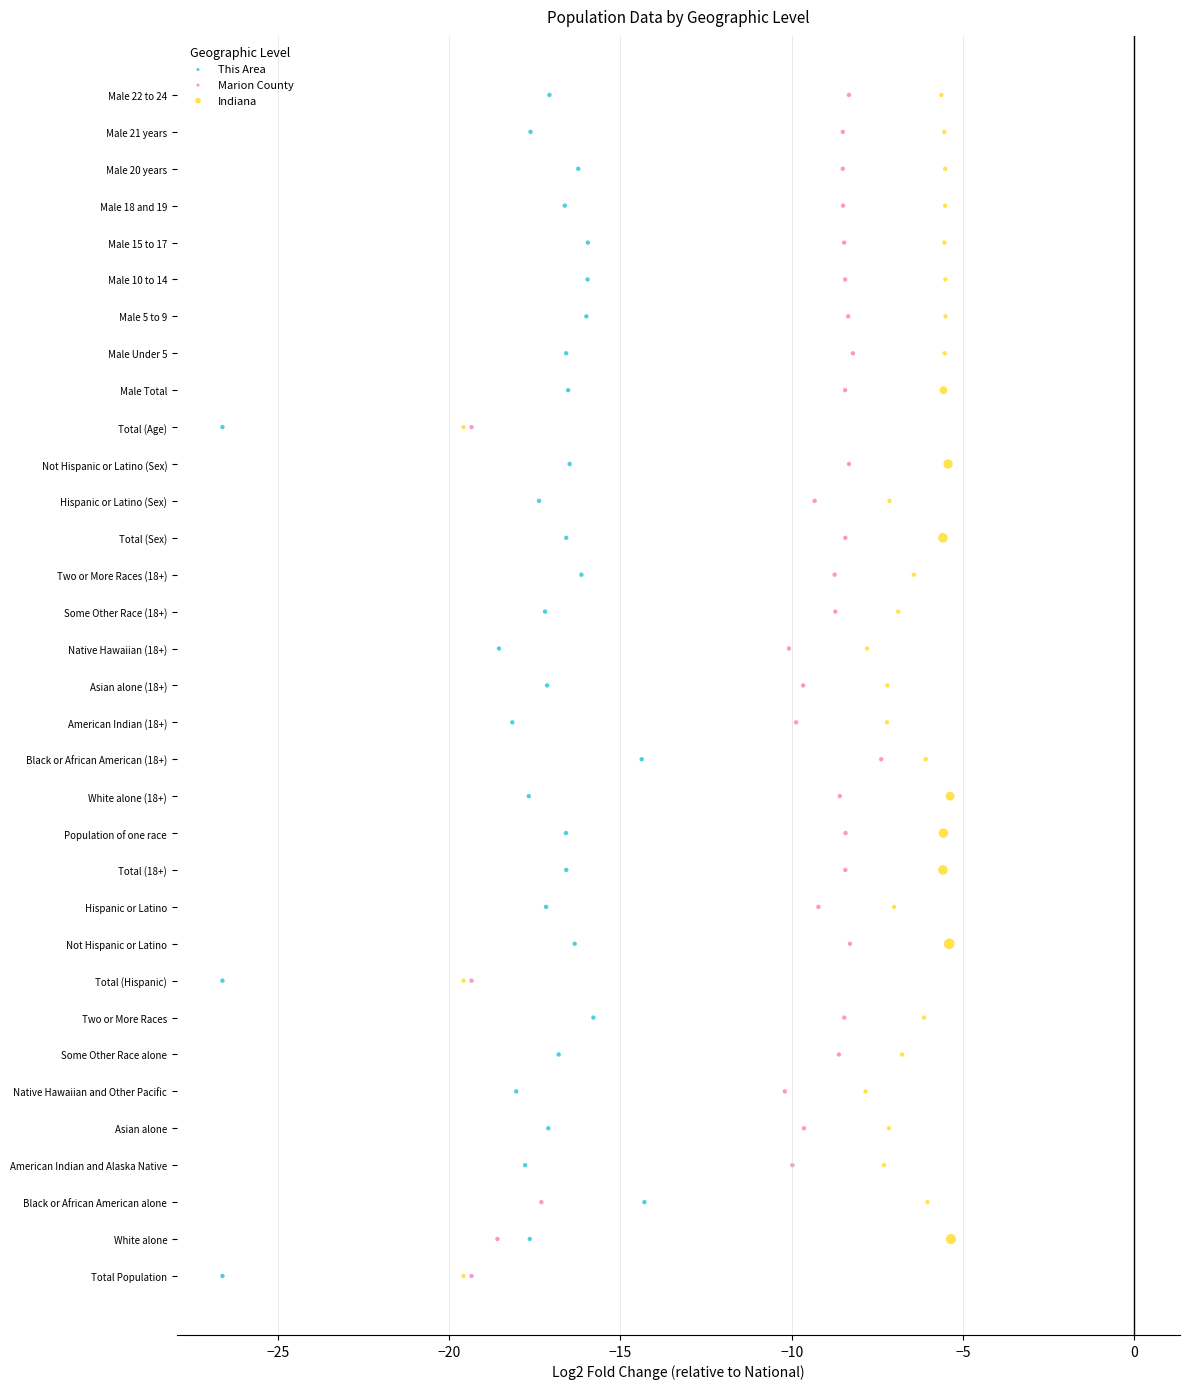

What are all the series names shown in the legend?

This Area, Marion County, Indiana